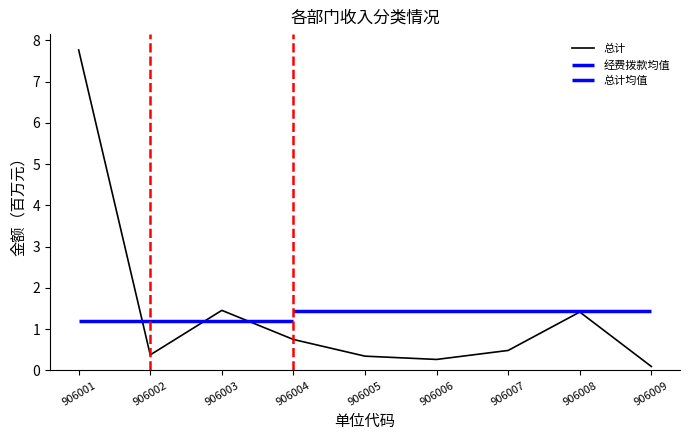

What is the maximum value shown in the chart?

7.8